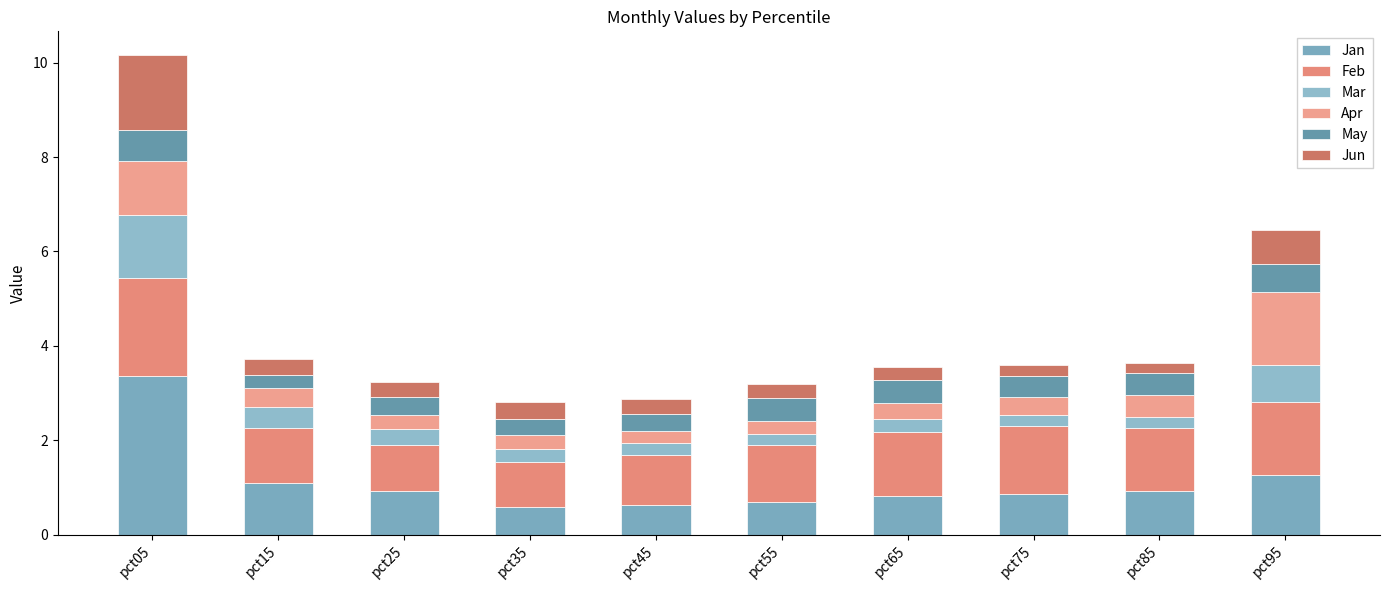

Does the chart contain any negative values?

No